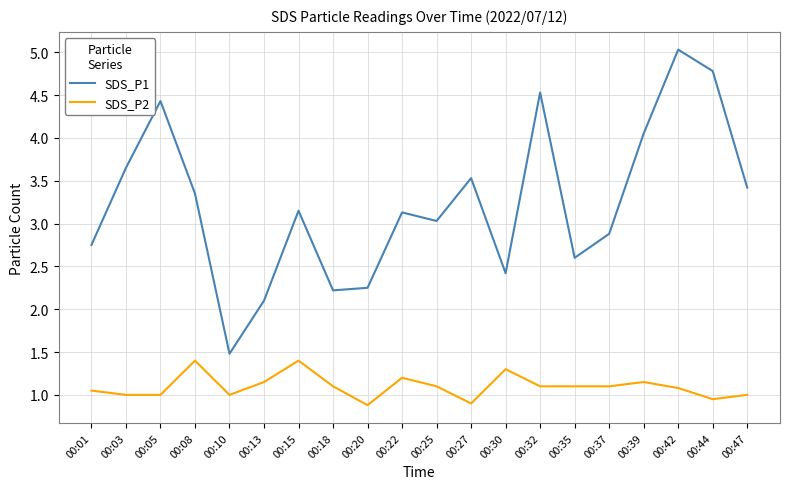

True or false: SDS_P1 and SDS_P2 intersect in this chart.

False